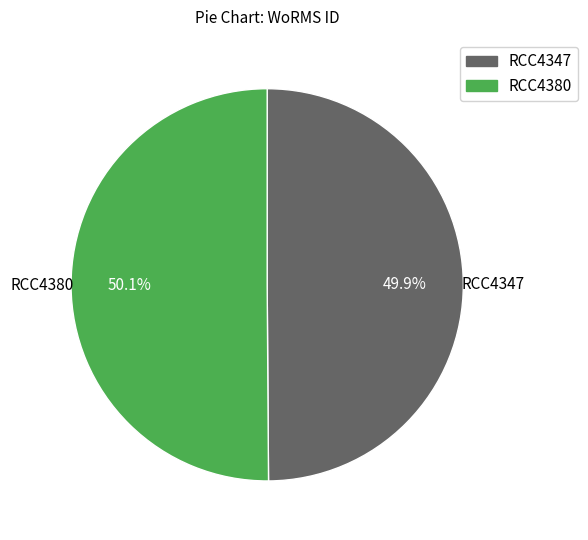

What percentage do RCC4347 and RCC4380 together represent?

100.0%